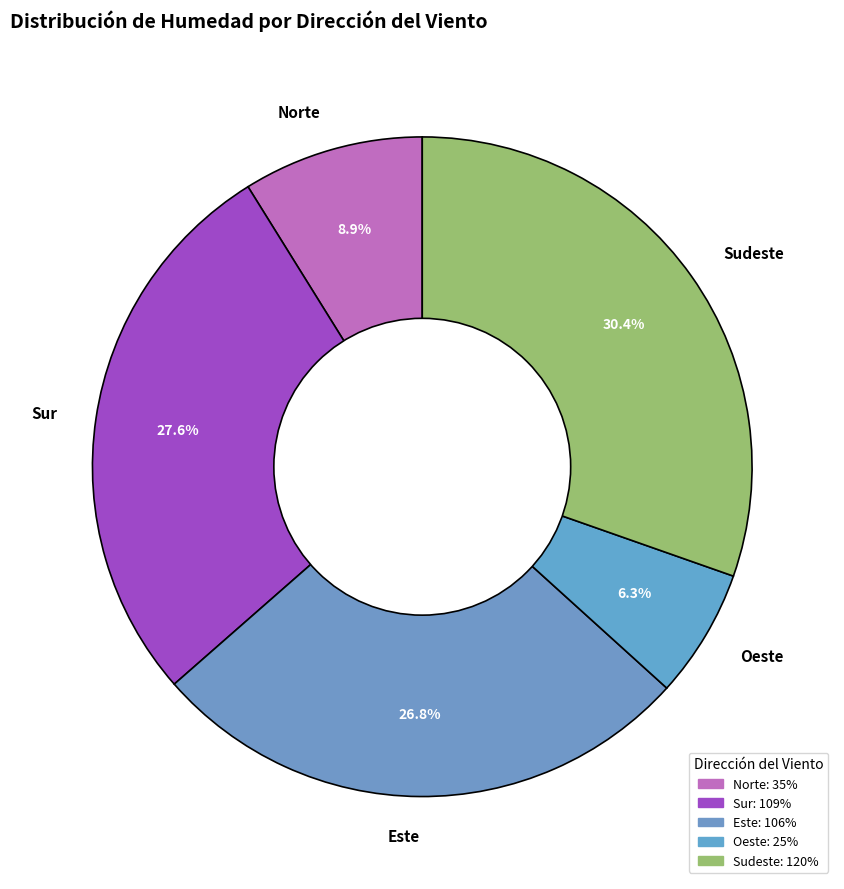

To the nearest percent, what is the difference between the largest and smallest slice percentages?

24%